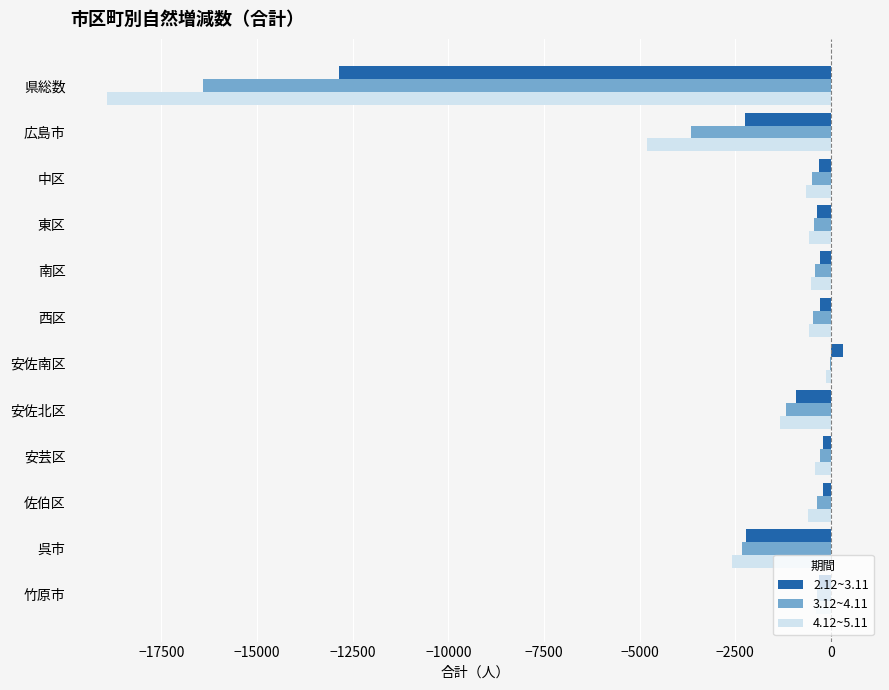

Is it true that 4.12~5.11 equals -569 at 東区?

True